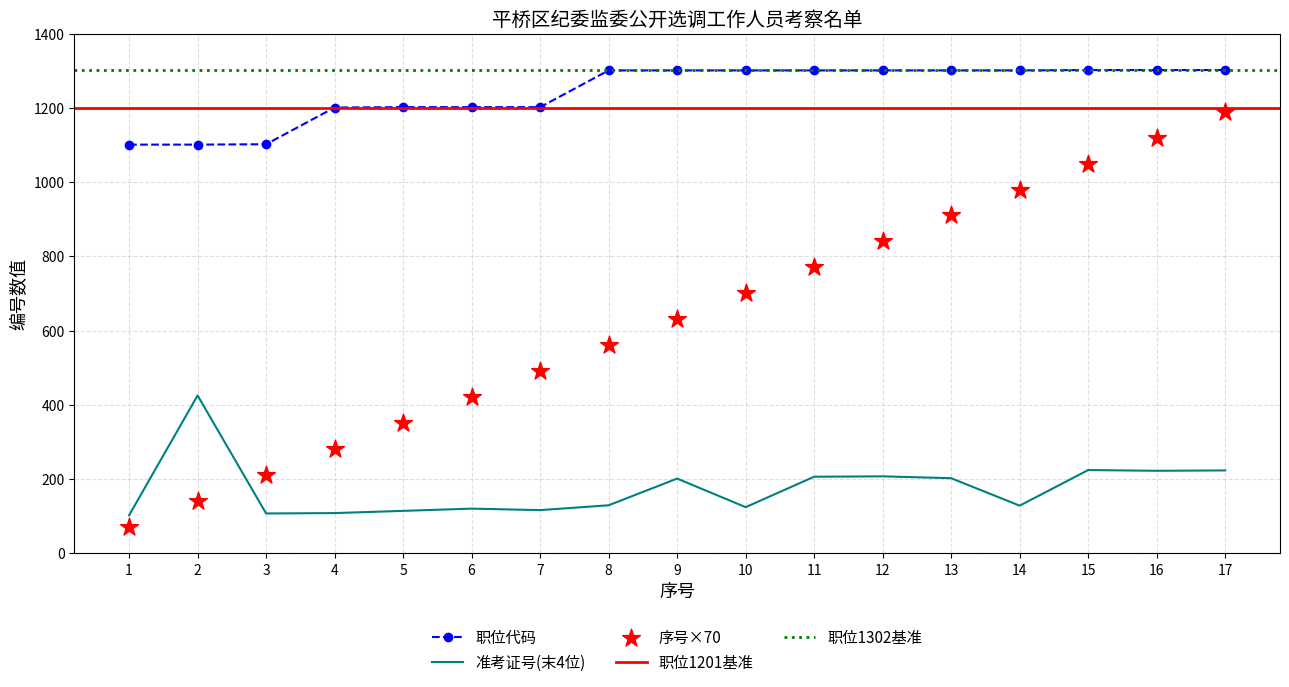

Which series reaches the maximum Y coordinate?

职位代码